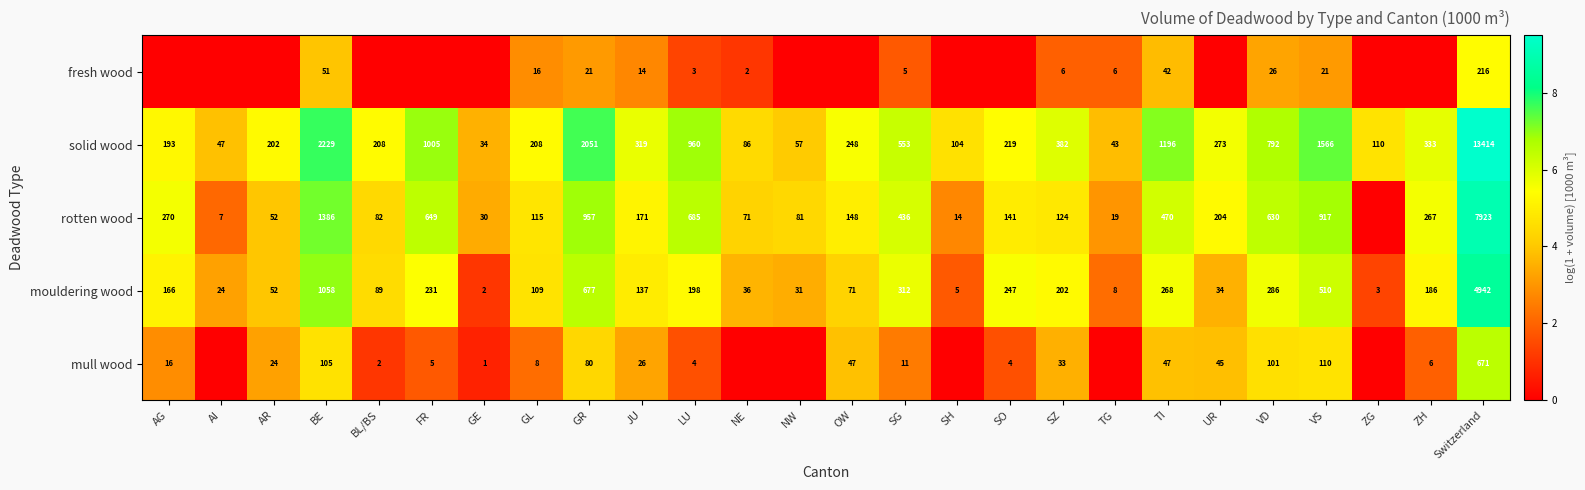

What is the total value across all series at BE?

4829